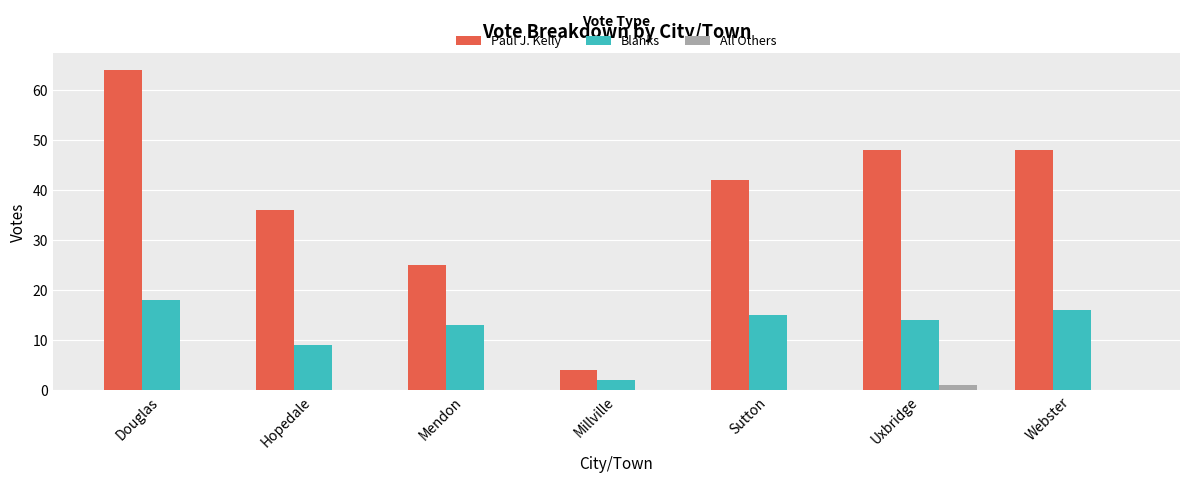

What is the total value across all series at Hopedale?

45